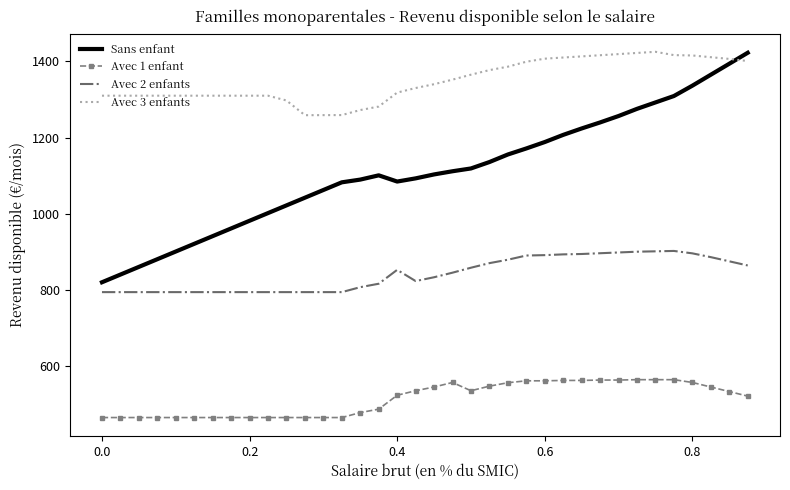

True or false: Avec 1 enfant and Avec 2 enfants cross at least once.

False